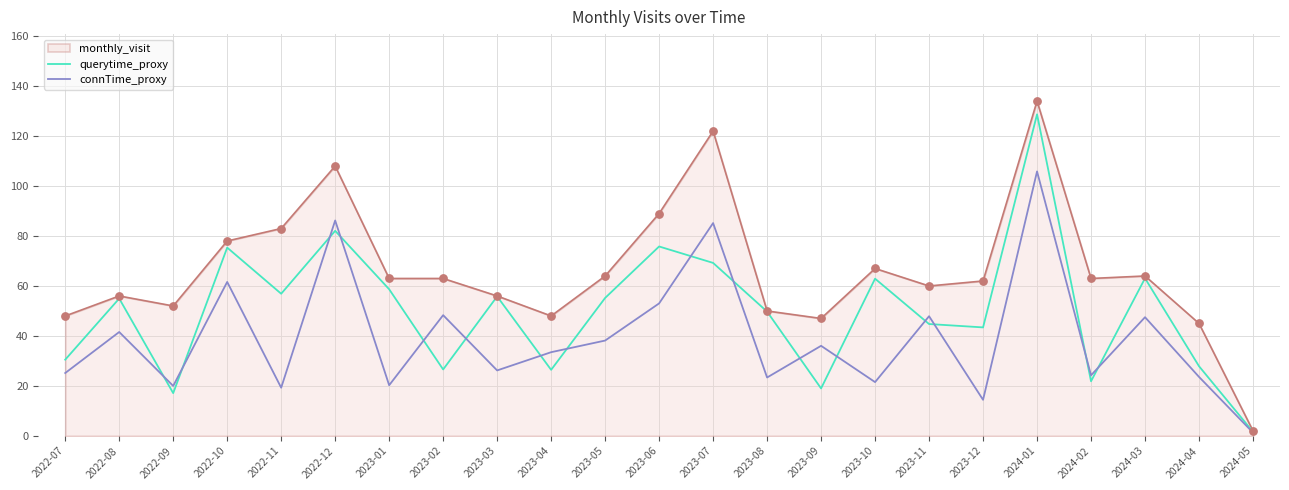

At which category is the sum across all series the highest?

2024-01